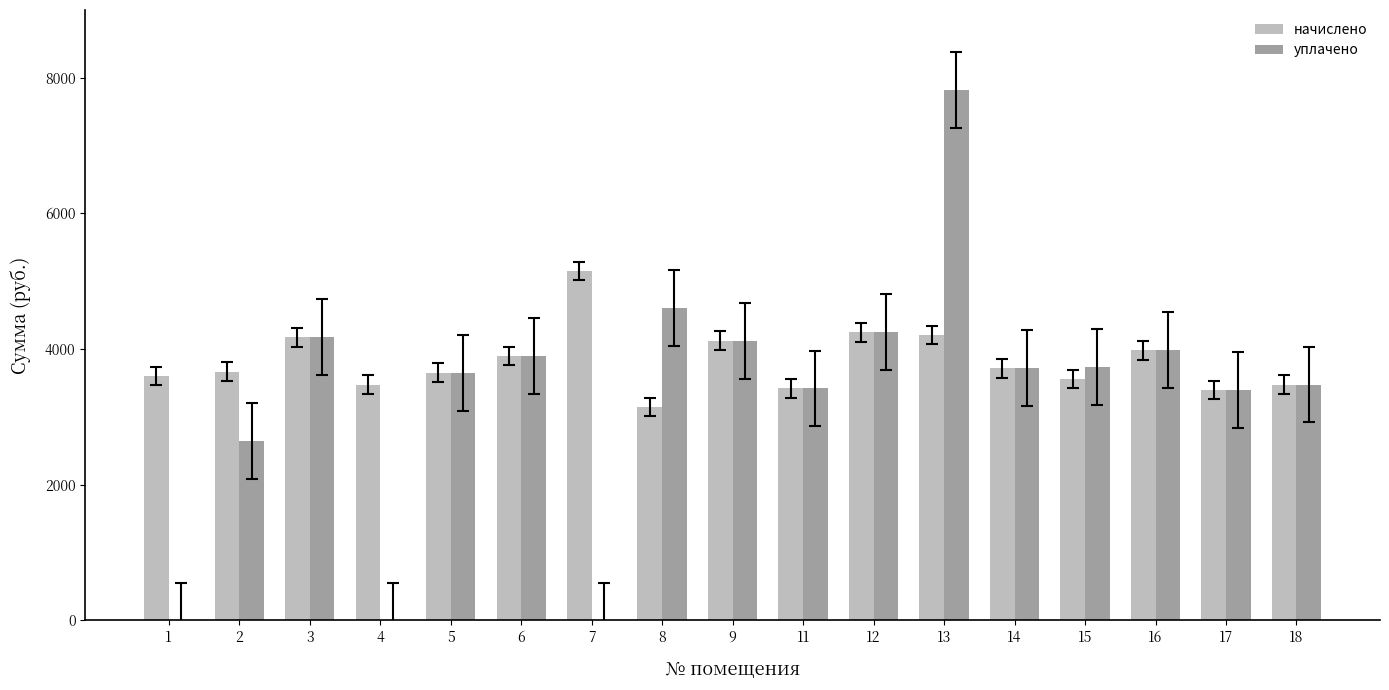

What is the sum of all уплачено values?

56908.8